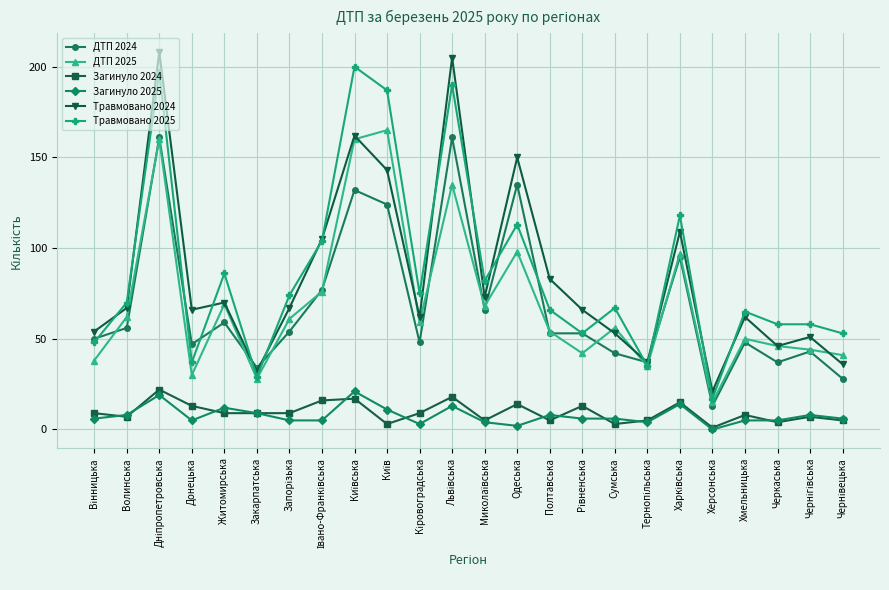

How many data points does each series have?

24